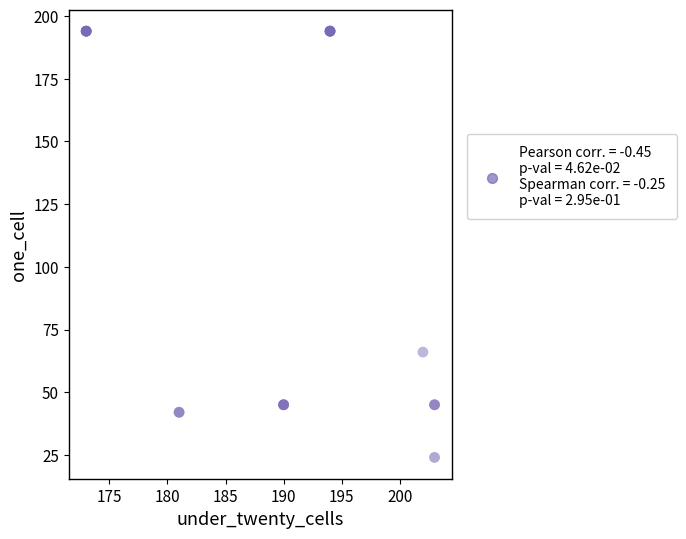

What Y value in the scatter plot is closest to 109?

66